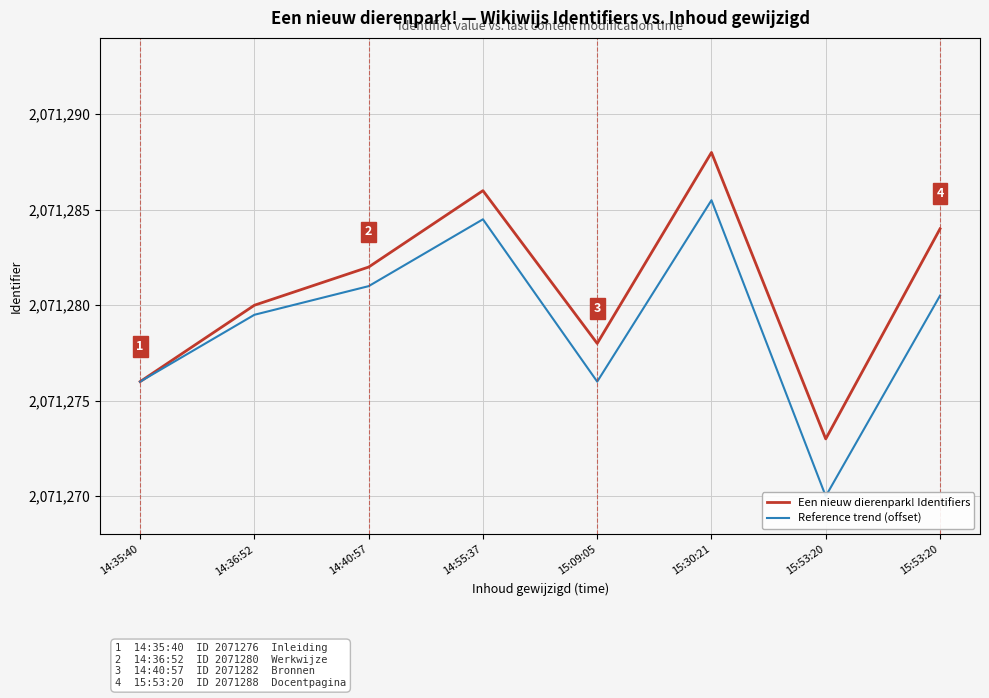

How many Een nieuw dierenpark! Identifiers values are between 2071278 and 2071286?

5